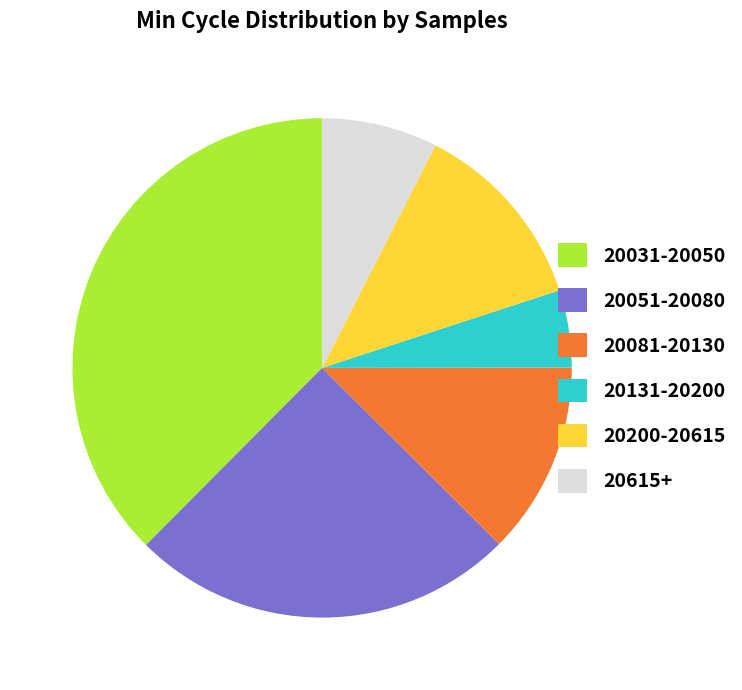

Do 20081-20130 and 20200-20615 together represent more than half of the pie?

No